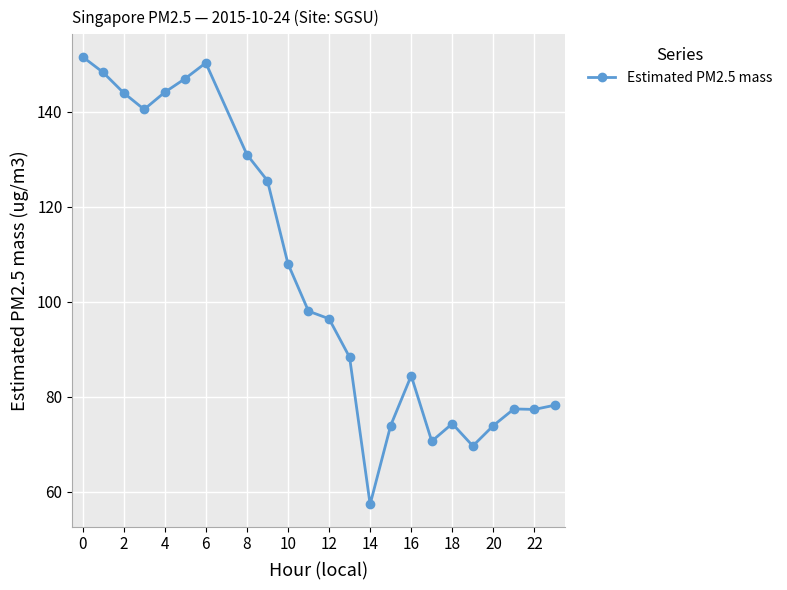

What is the smallest value displayed?

57.3